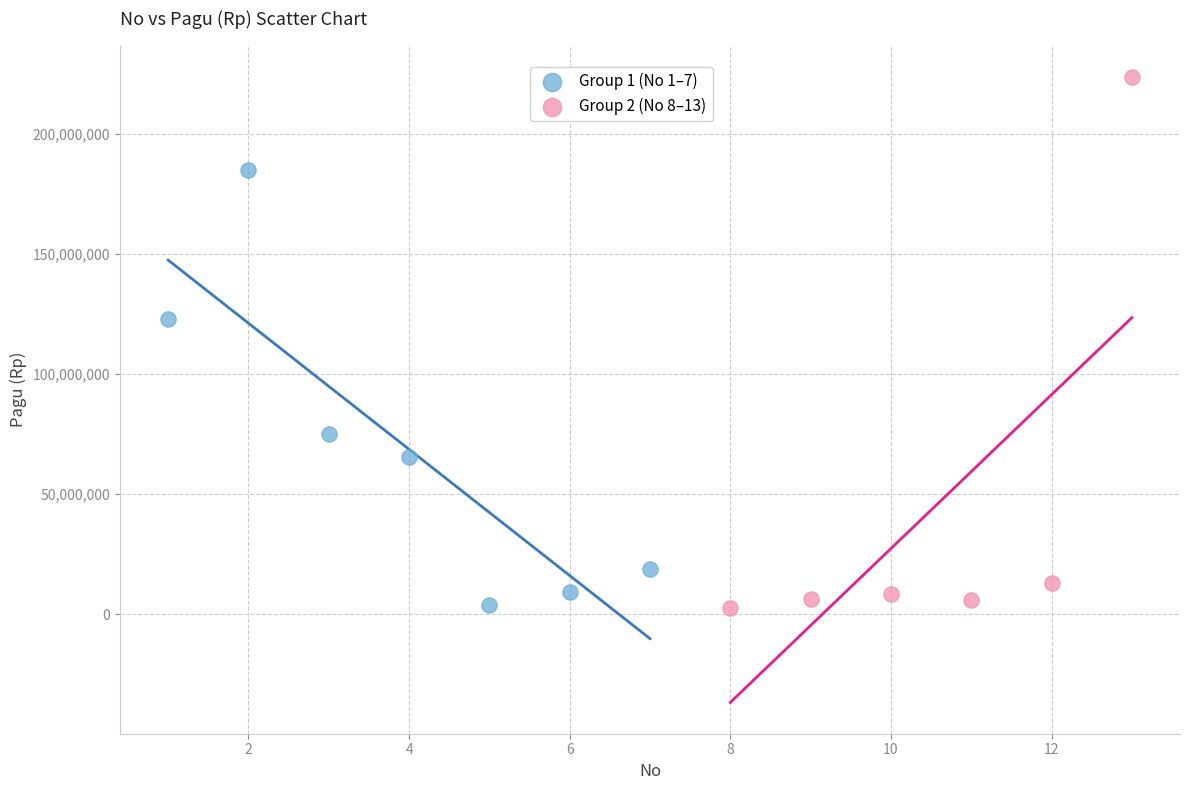

Which series has the largest Y range (max minus min)?

Group 2 (No 8–13)